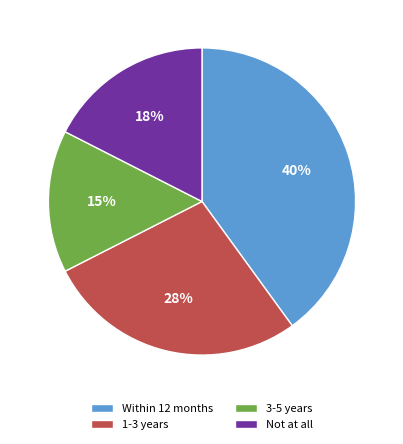

Is it true that 1-3 years is 41% of the pie?

False